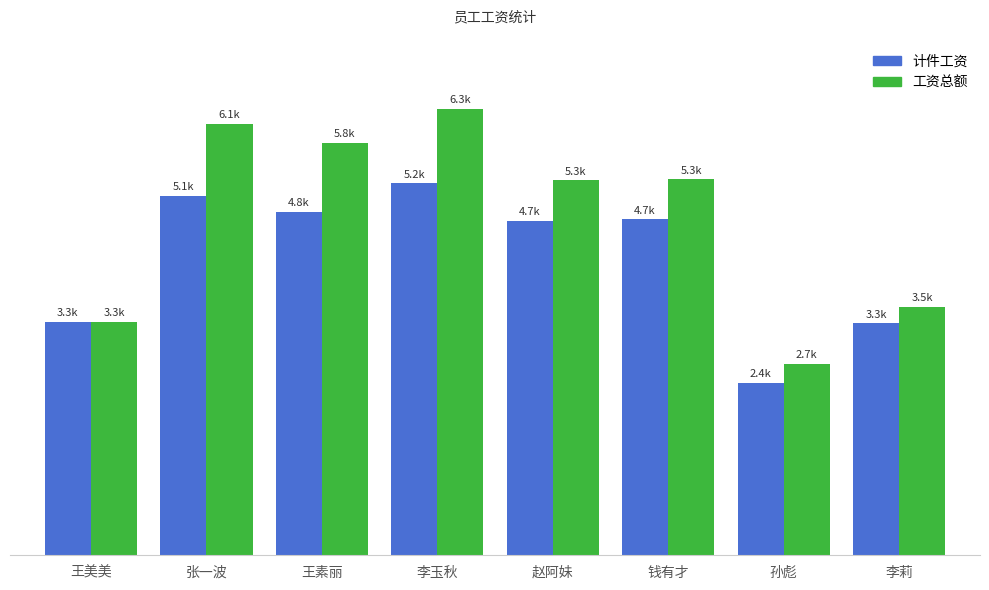

Does the chart contain any negative values?

No